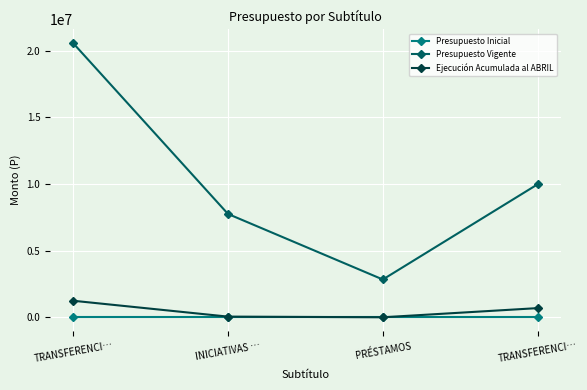

The value of Ejecución Acumulada al ABRIL at INICIATIVAS … is 27005. True or false?

False